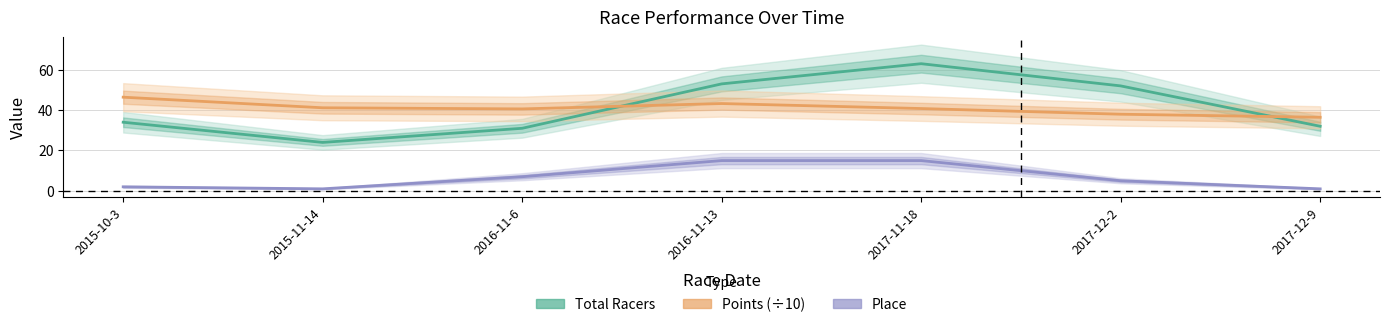

What is the sum of the Total Racers values at 2017-12-2 and 2016-11-6?

83.0